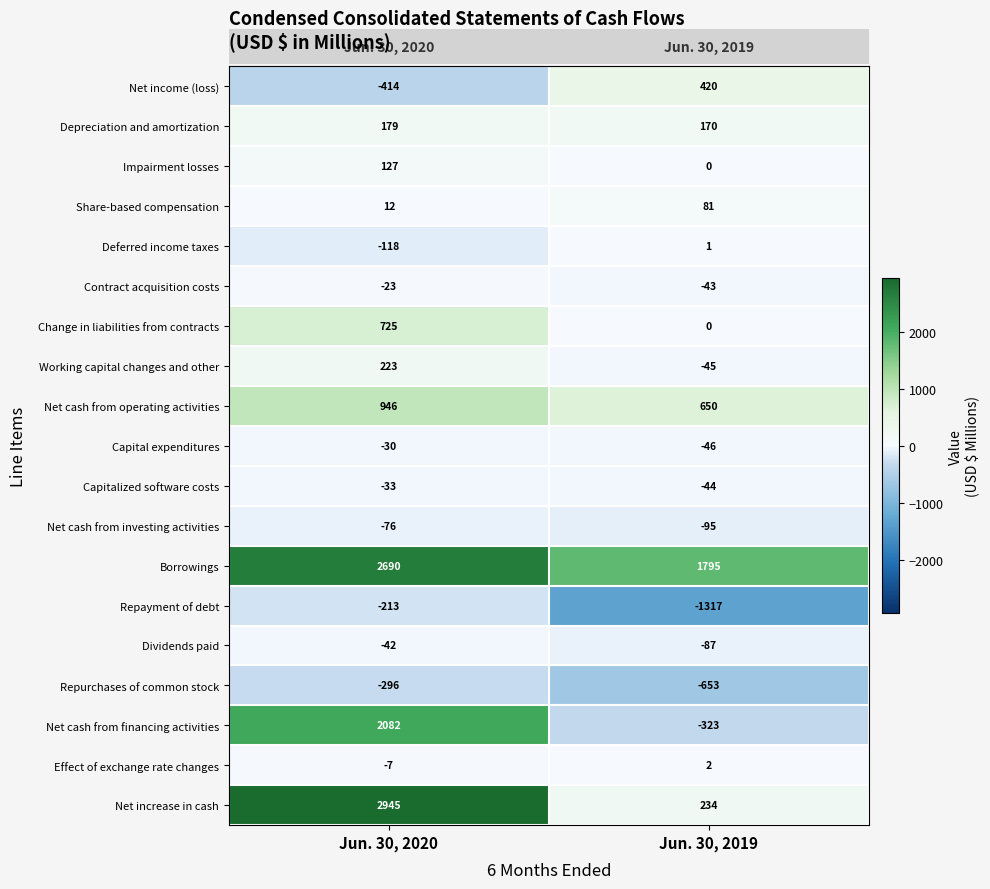

Where is Net increase in cash nearest to the value 1589?

Jun. 30, 2019